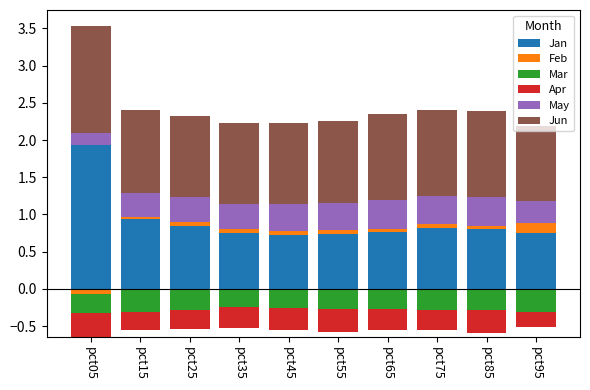

Is it true that Jan equals 1.2 at pct85?

False